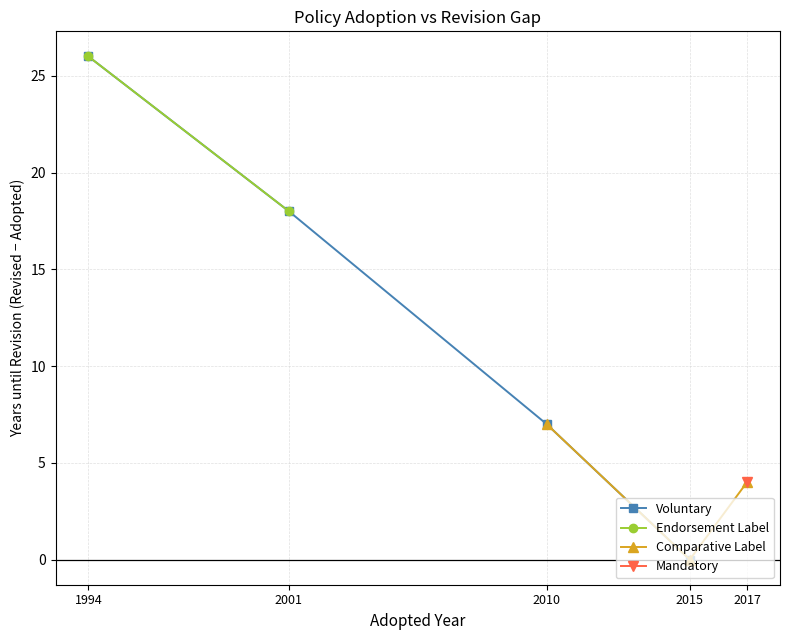

True or false: Voluntary has more than 0 points higher than both neighbors.

False